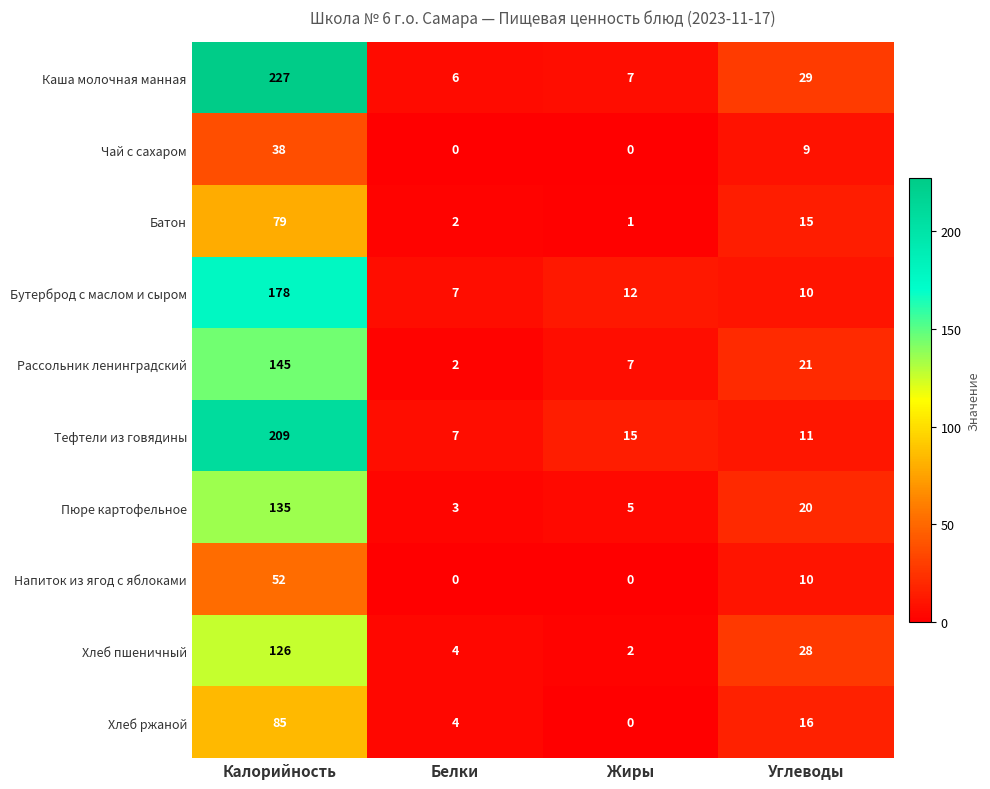

At how many categories does at least one series exceed 18?

2